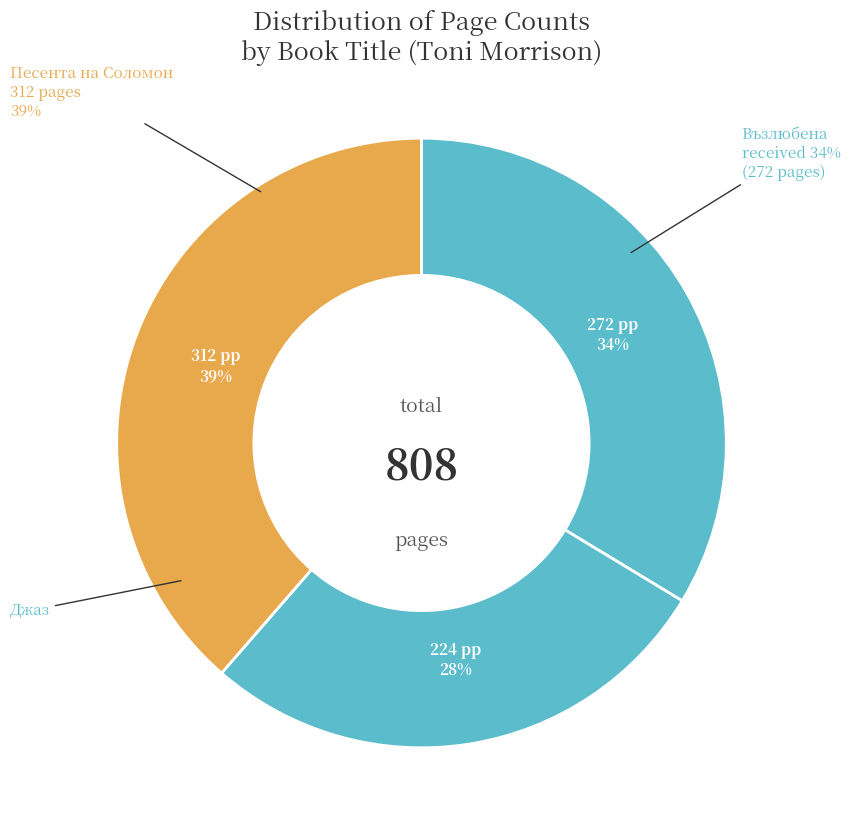

How many slices are in this pie chart?

3